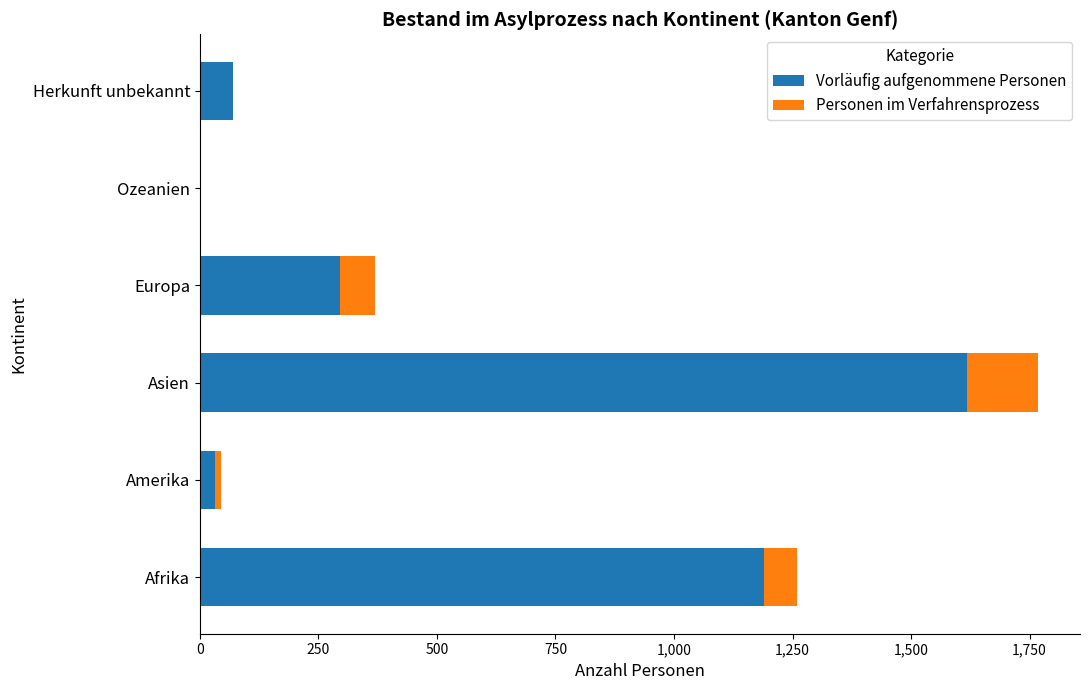

At which category is the sum across all series the highest?

Asien